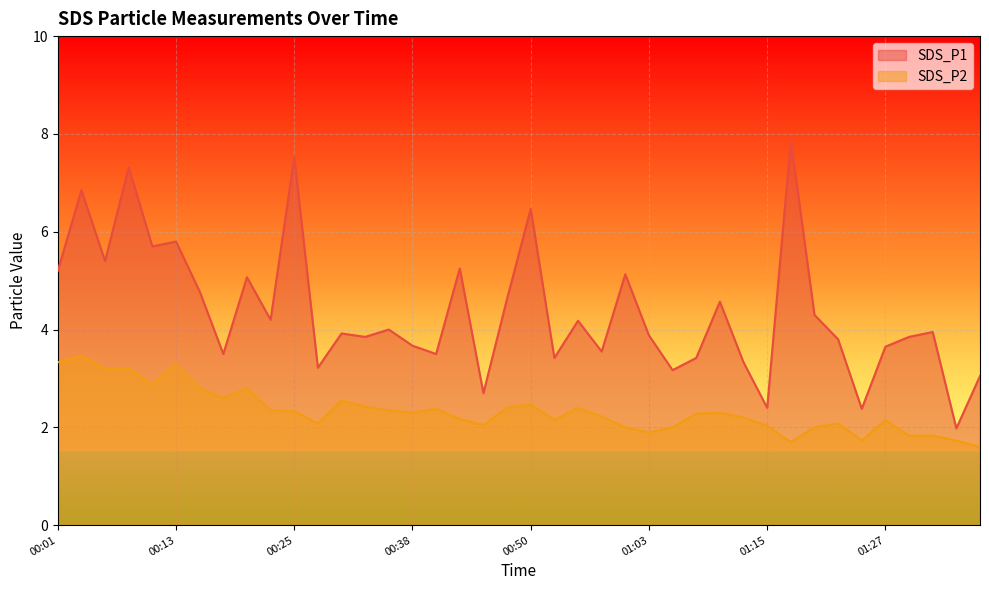

How many data points in SDS_P2 are less than 2?

7